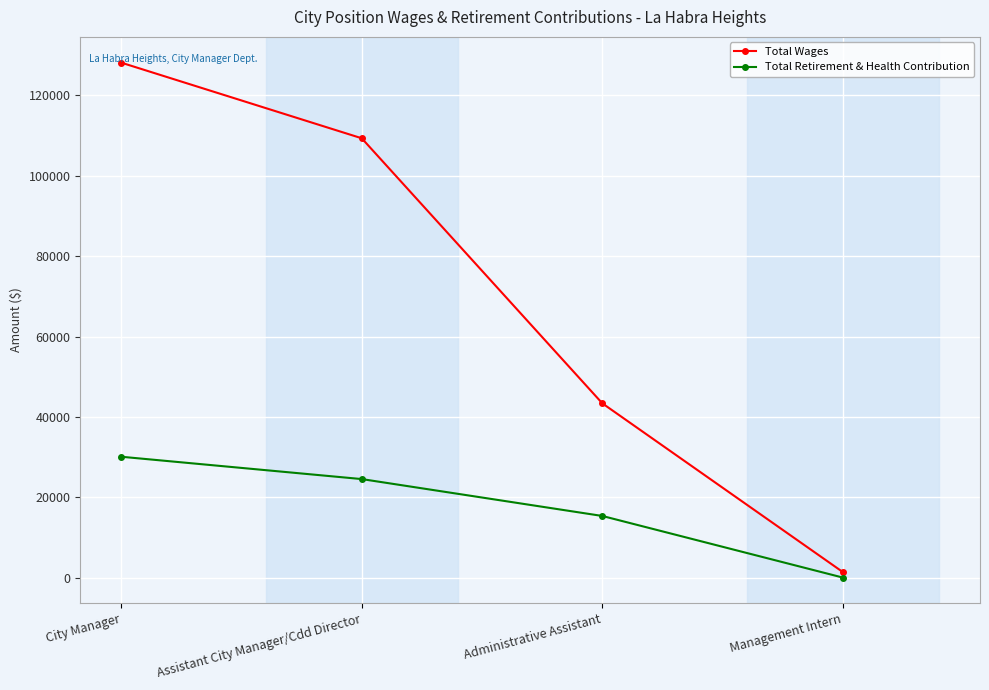

The value of Total Wages at Assistant City Manager/Cdd Director is 51796. True or false?

False